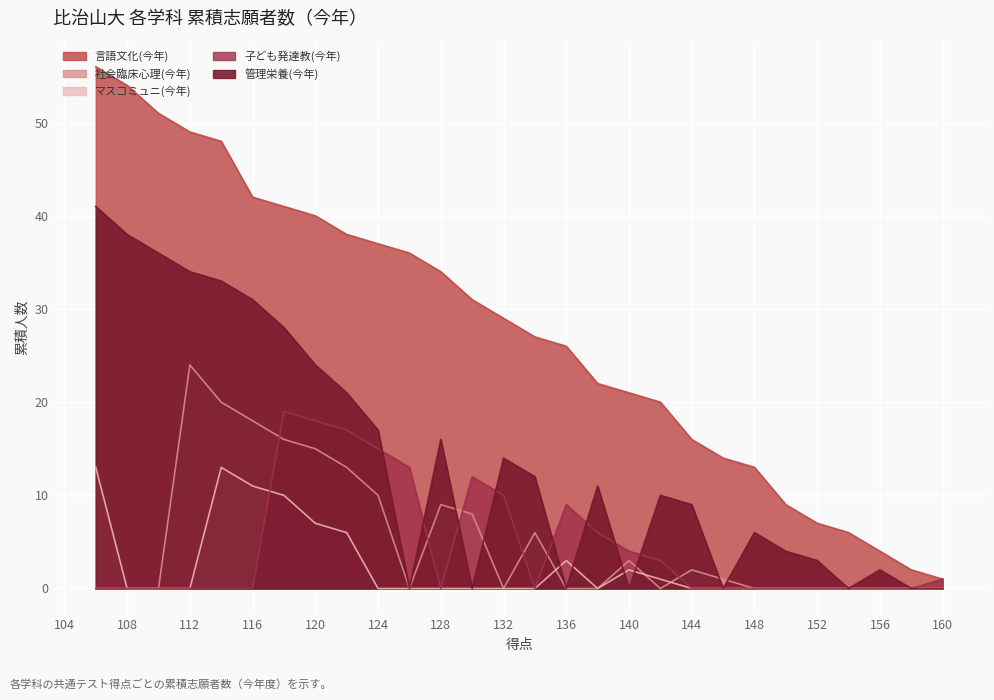

What is the difference between the 管理栄養(今年) values at 108 and 112?

4